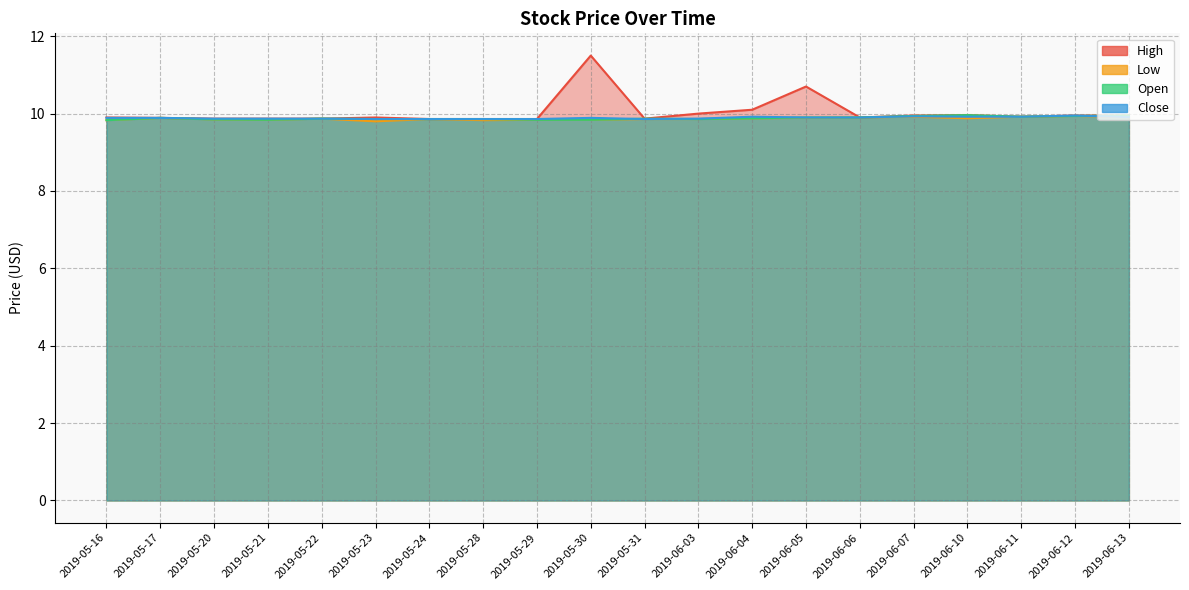

True or false: Low and Close cross at least once.

False